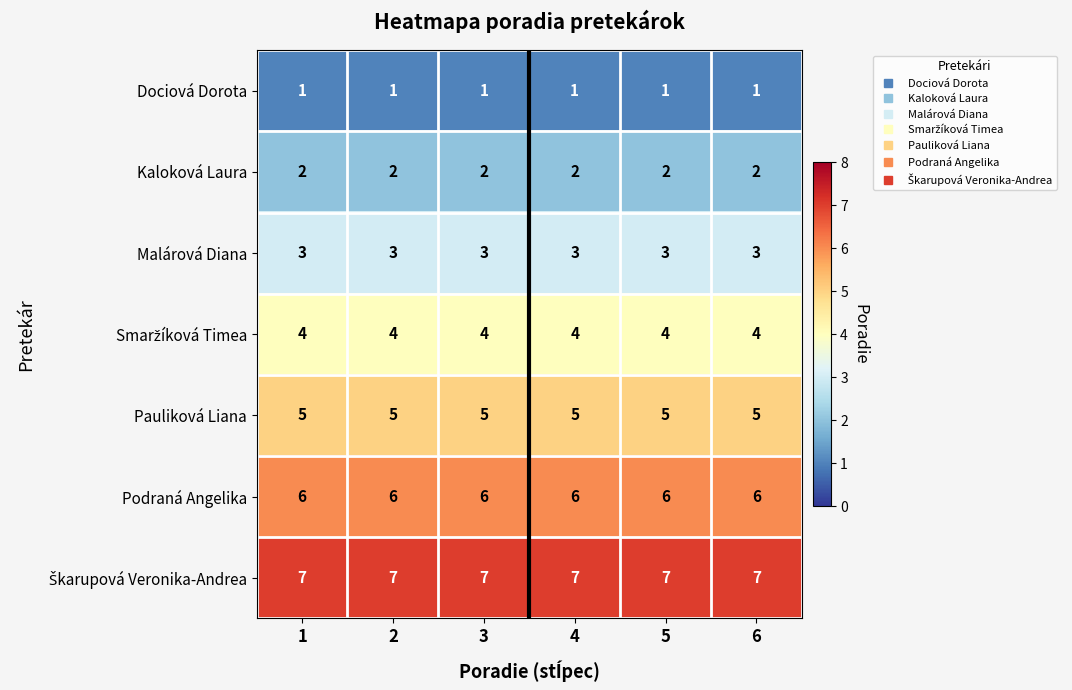

What is the greatest value displayed?

7